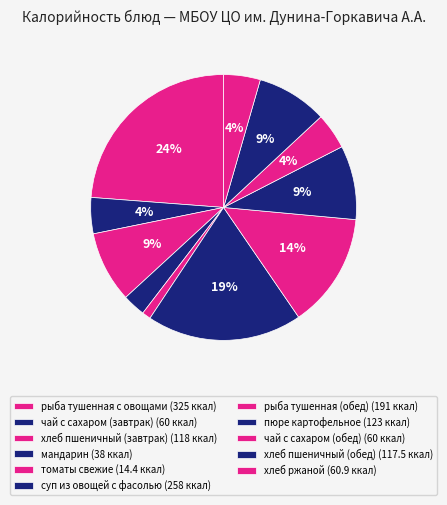

To the nearest percent, what percentage of the pie is рыба тушенная (обед)?

14%